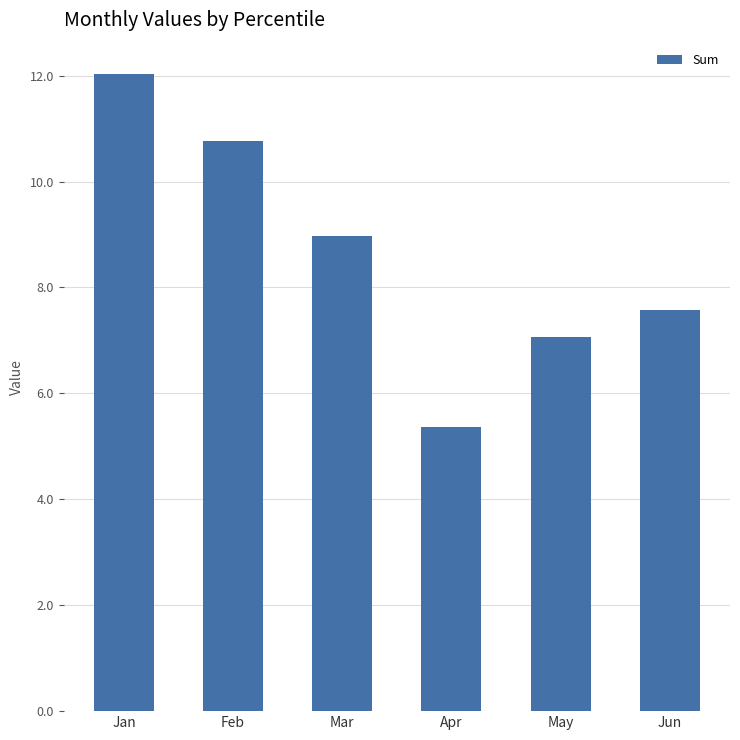

True or false: the data shows 4.5 at Mar.

False